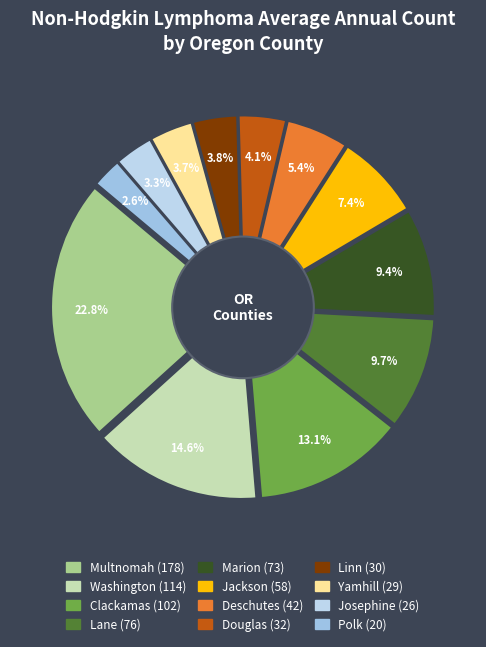

What percentage do Linn and Douglas together represent?

7.9%